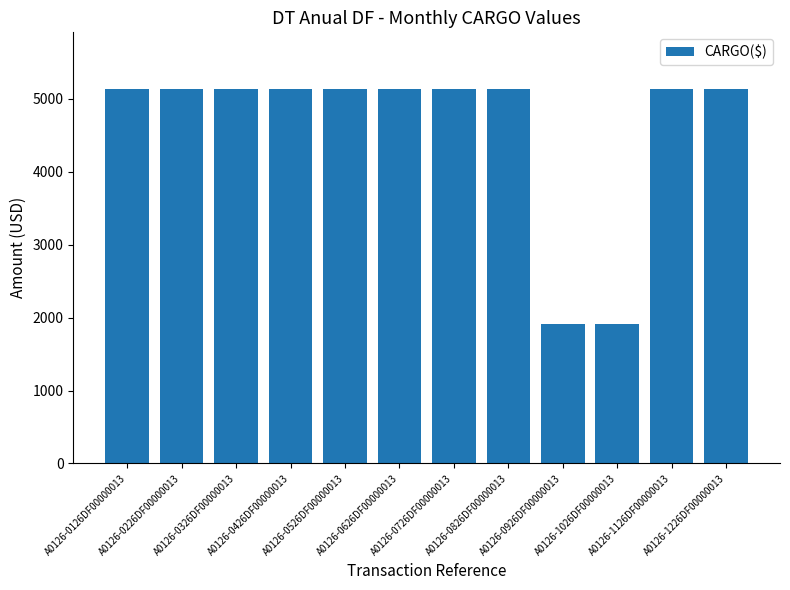

The value at A0126-1226DF00000013 is 5136.6. True or false?

True